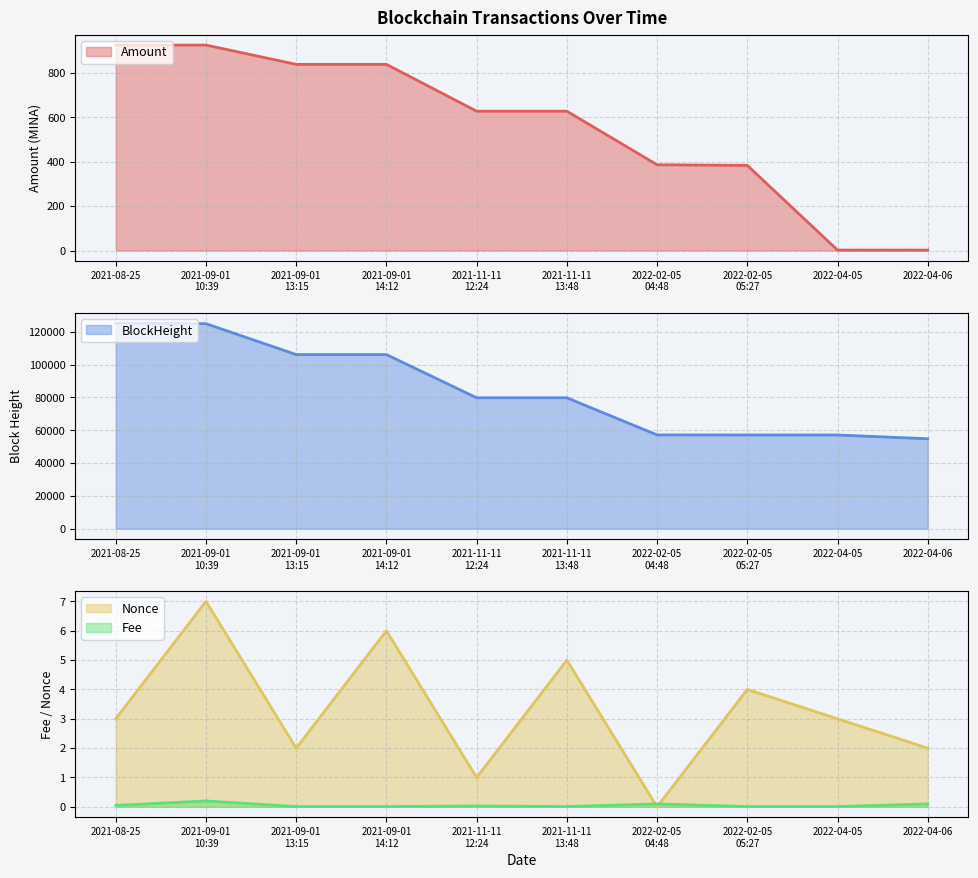

Which series has the largest total across all categories?

BlockHeight